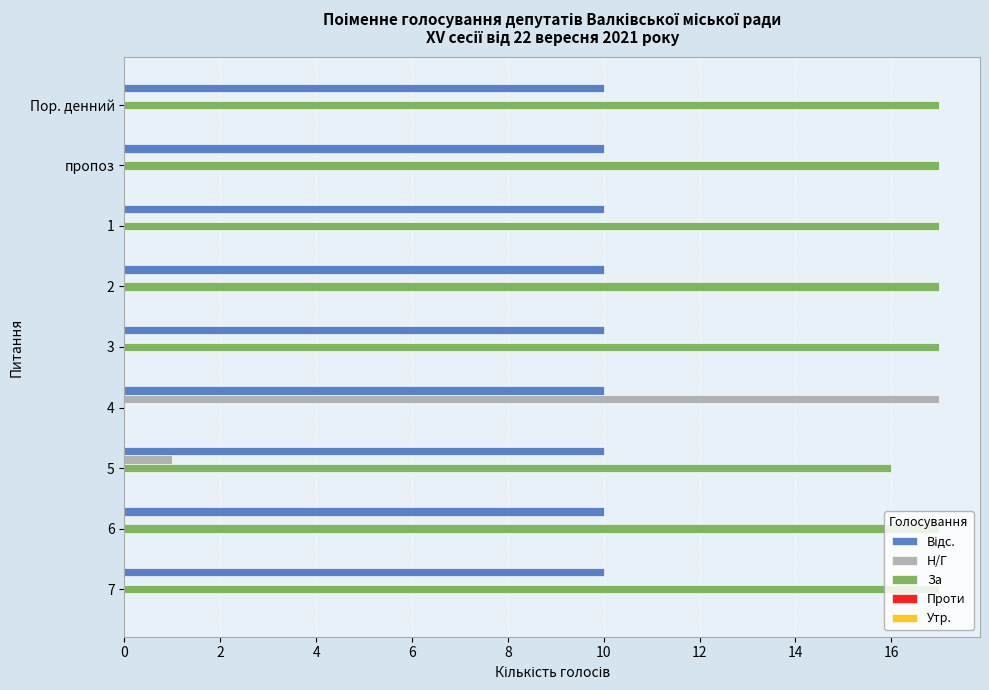

True or false: Н/Г has a value of 9.0 at 6.

False